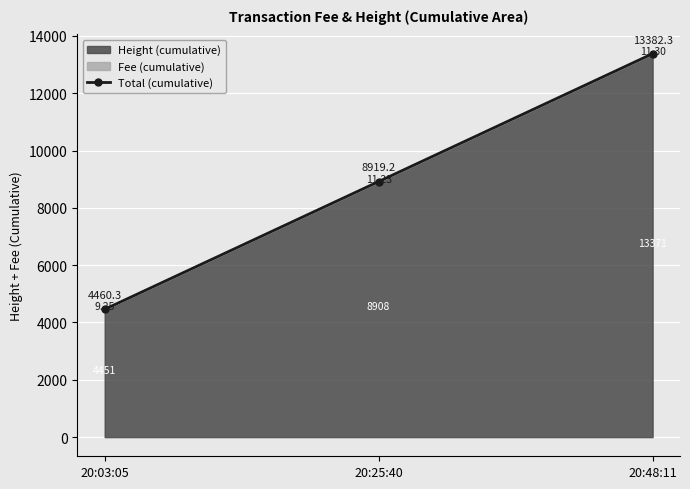

What is the change in value from 20:03:05 to 20:48:11?

+8922.1